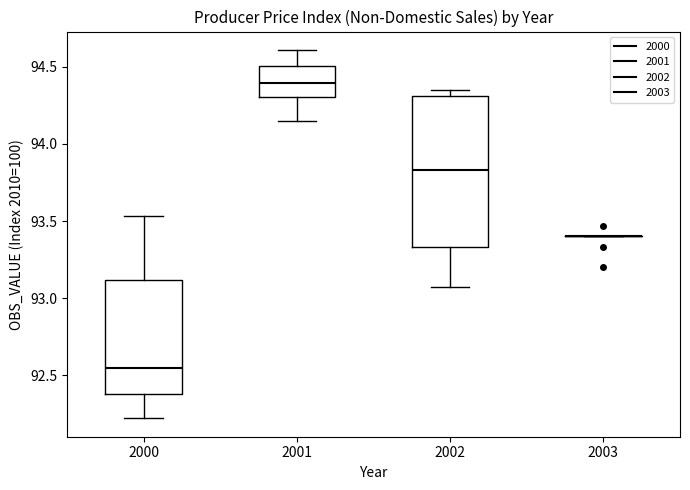

Reading left to right, read every box against the y-axis: the position of its median line, the range the box covers, and the ends of its whiskers. The values are not printed on the chart, so give them approximately, as read against the axis.

2000: median 92.55, box 92.40 to 93.10, whiskers 92.20 to 93.55
2001: median 94.40, box 94.30 to 94.50, whiskers 94.15 to 94.60
2002: median 93.85, box 93.35 to 94.30, whiskers 93.05 to 94.35
2003: box collapsed to a line at 93.40, whiskers 93.40 to 93.40